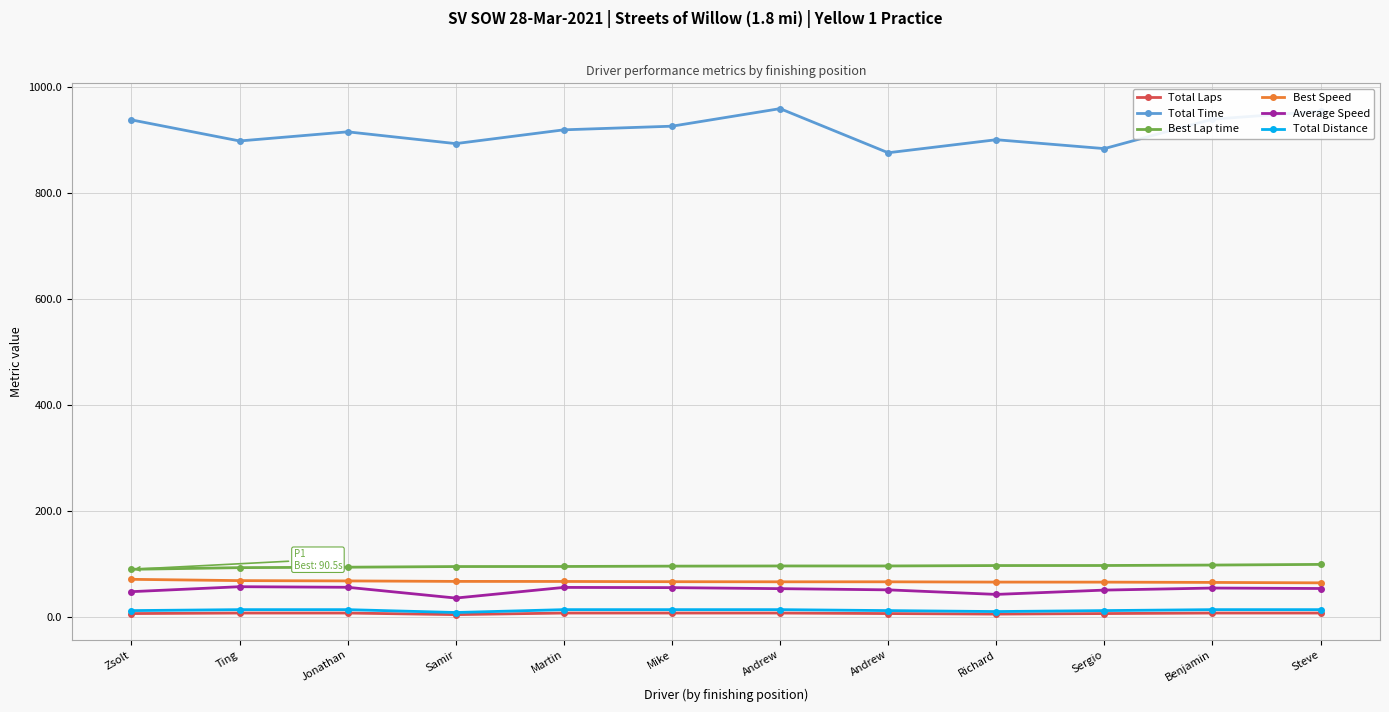

Is this an area chart (filled region under the line)?

No